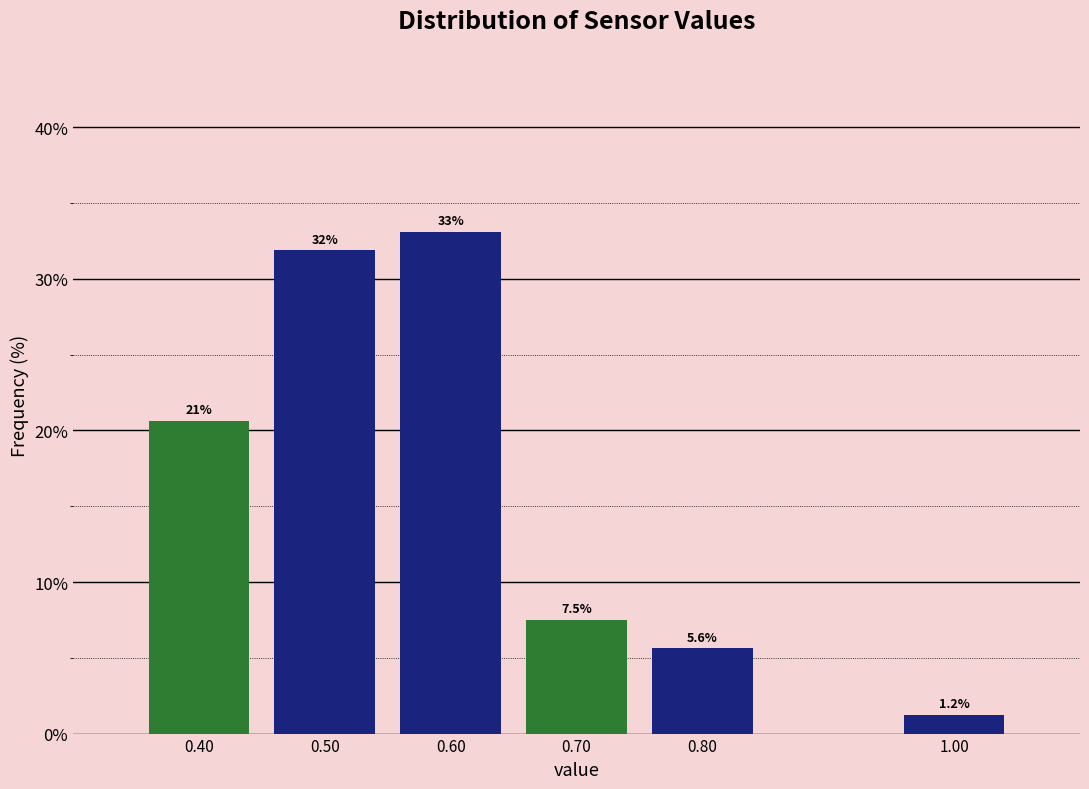

Which label corresponds to the smallest value in the chart?

1.00